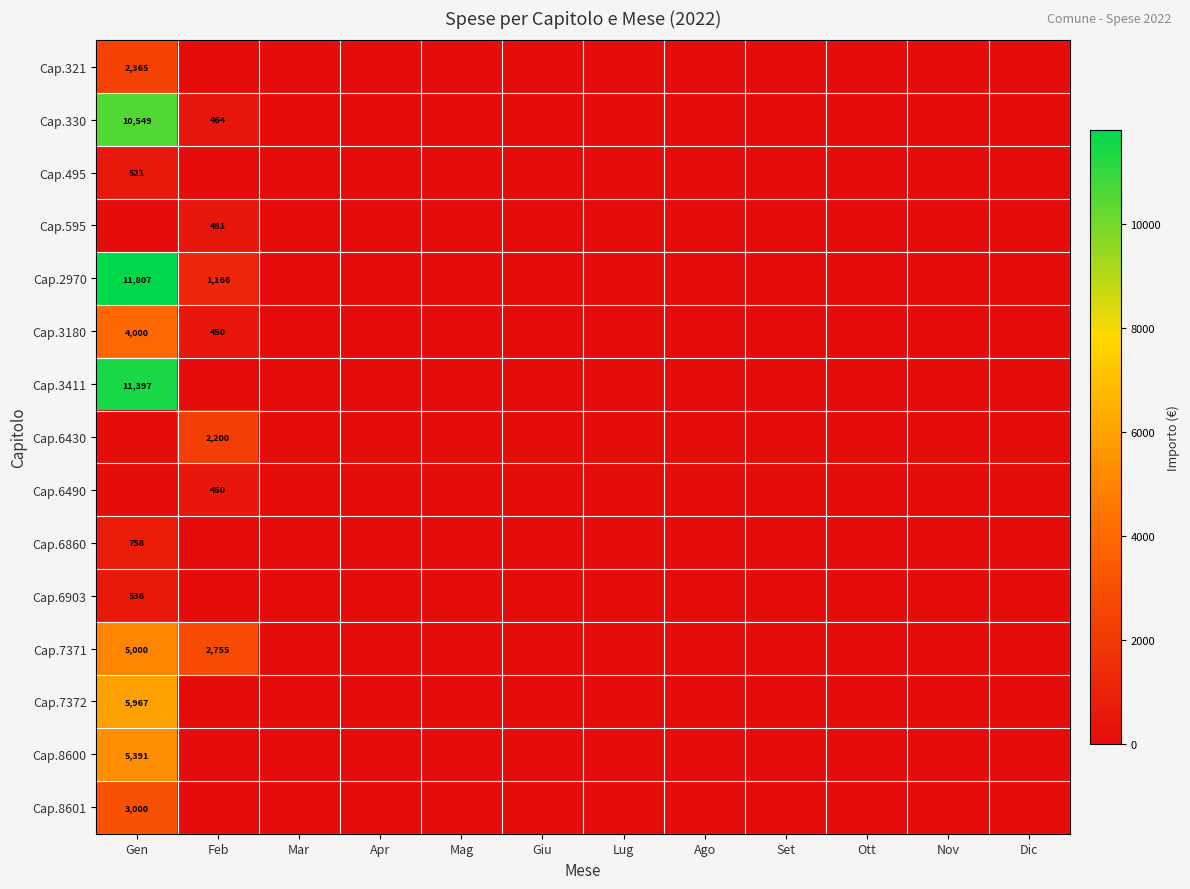

What is the difference between the Cap.7372 values at Feb and Gen?

5966.6